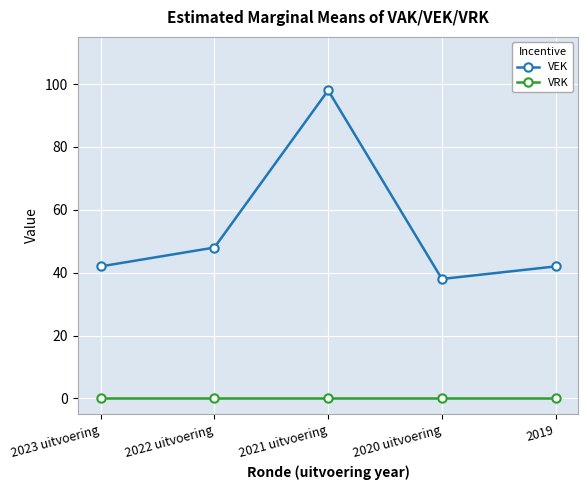

Which series has the largest total across all categories?

VEK